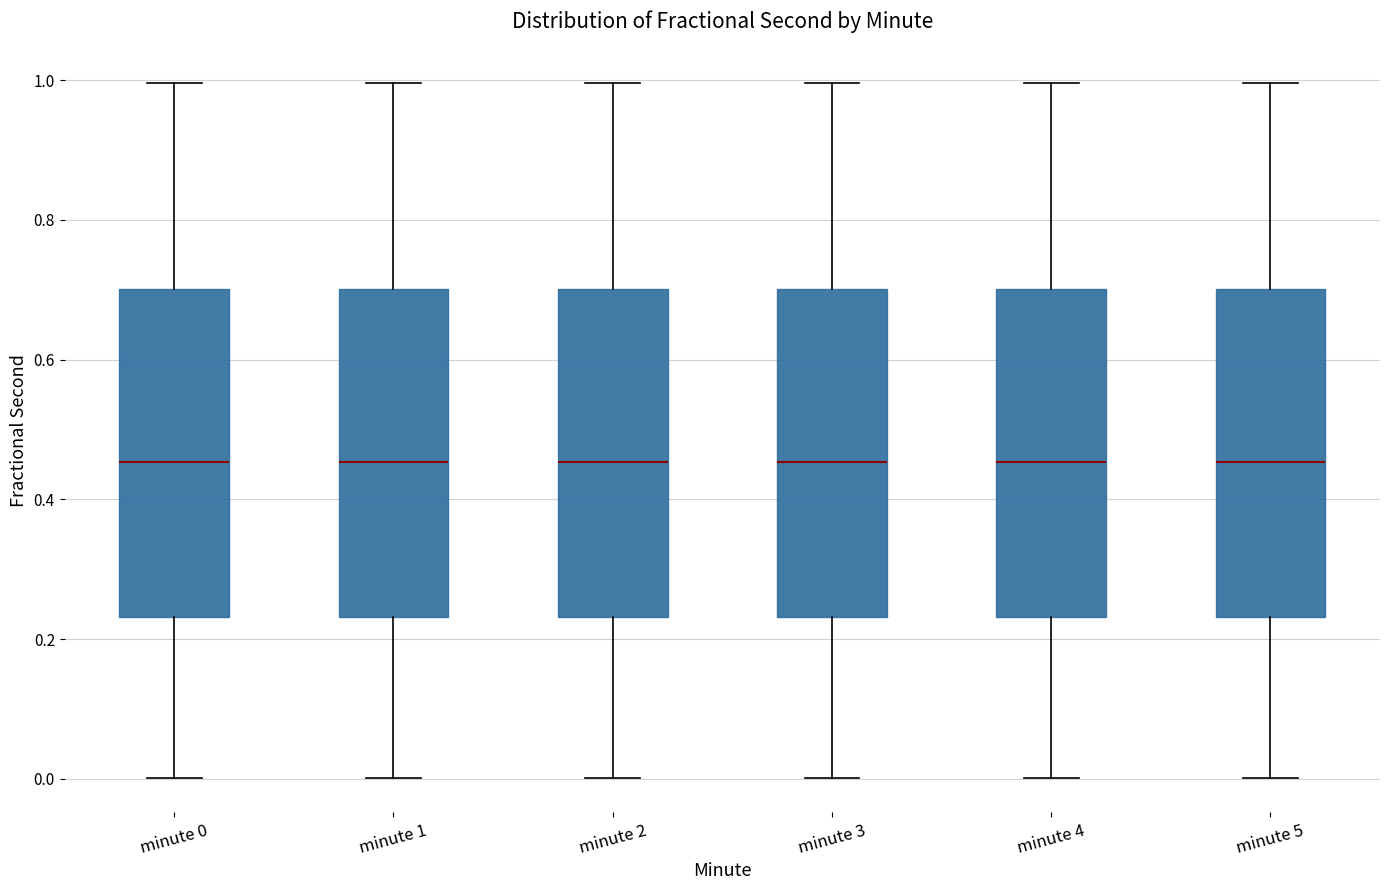

Reading left to right, read every box against the y-axis: the position of its median line, the range the box covers, and the ends of its whiskers. The values are not printed on the chart, so give them approximately, as read against the axis.

minute 0: median 0.46, box 0.24 to 0.70, whiskers 0.00 to 1.00
minute 1: median 0.46, box 0.24 to 0.70, whiskers 0.00 to 1.00
minute 2: median 0.46, box 0.24 to 0.70, whiskers 0.00 to 1.00
minute 3: median 0.46, box 0.24 to 0.70, whiskers 0.00 to 1.00
minute 4: median 0.46, box 0.24 to 0.70, whiskers 0.00 to 1.00
minute 5: median 0.46, box 0.24 to 0.70, whiskers 0.00 to 1.00